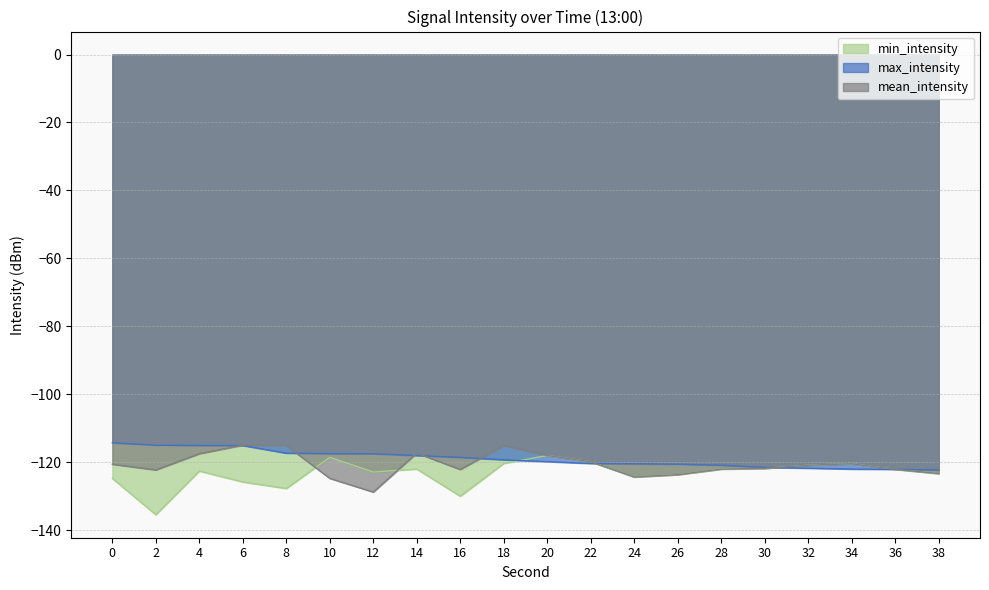

At 24, list the series in order from smallest to largest.

min_intensity, mean_intensity, max_intensity